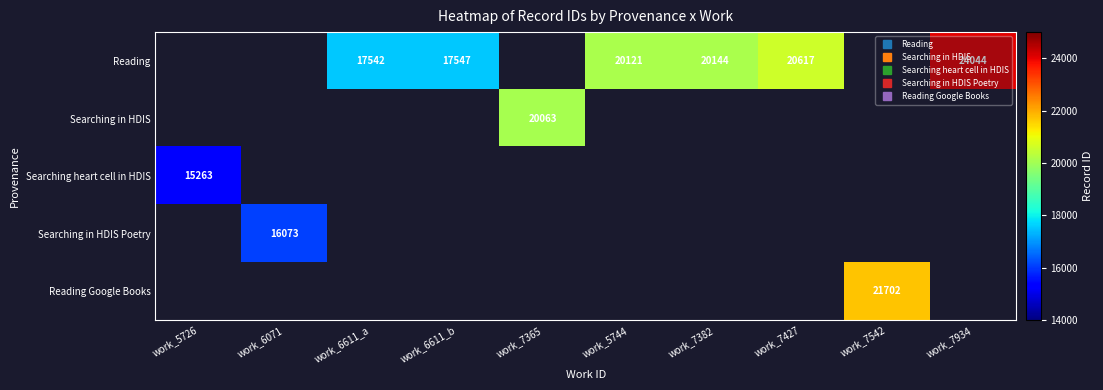

Where does the Reading series first go above 20121?

work_7382